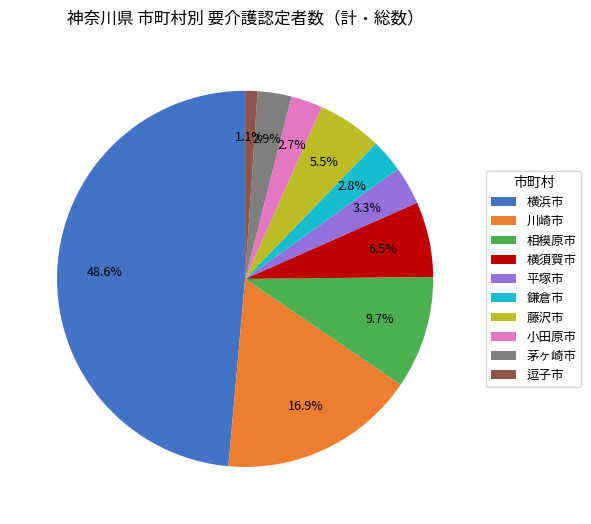

To the nearest percent, what portion does 茅ヶ崎市 represent?

3%